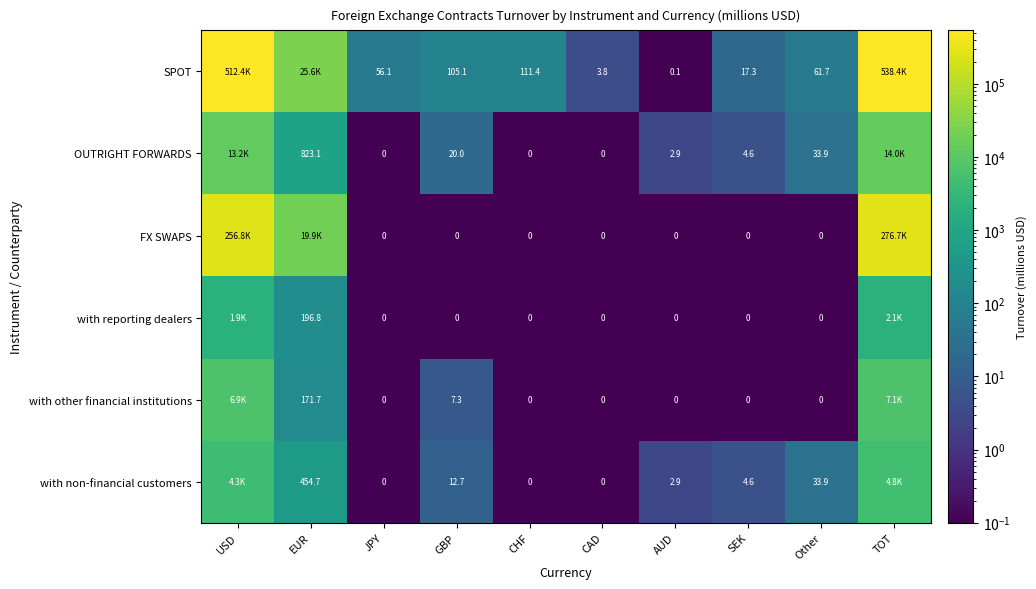

Is the value of with reporting dealers at EUR greater than the value of FX SWAPS at SEK?

Yes